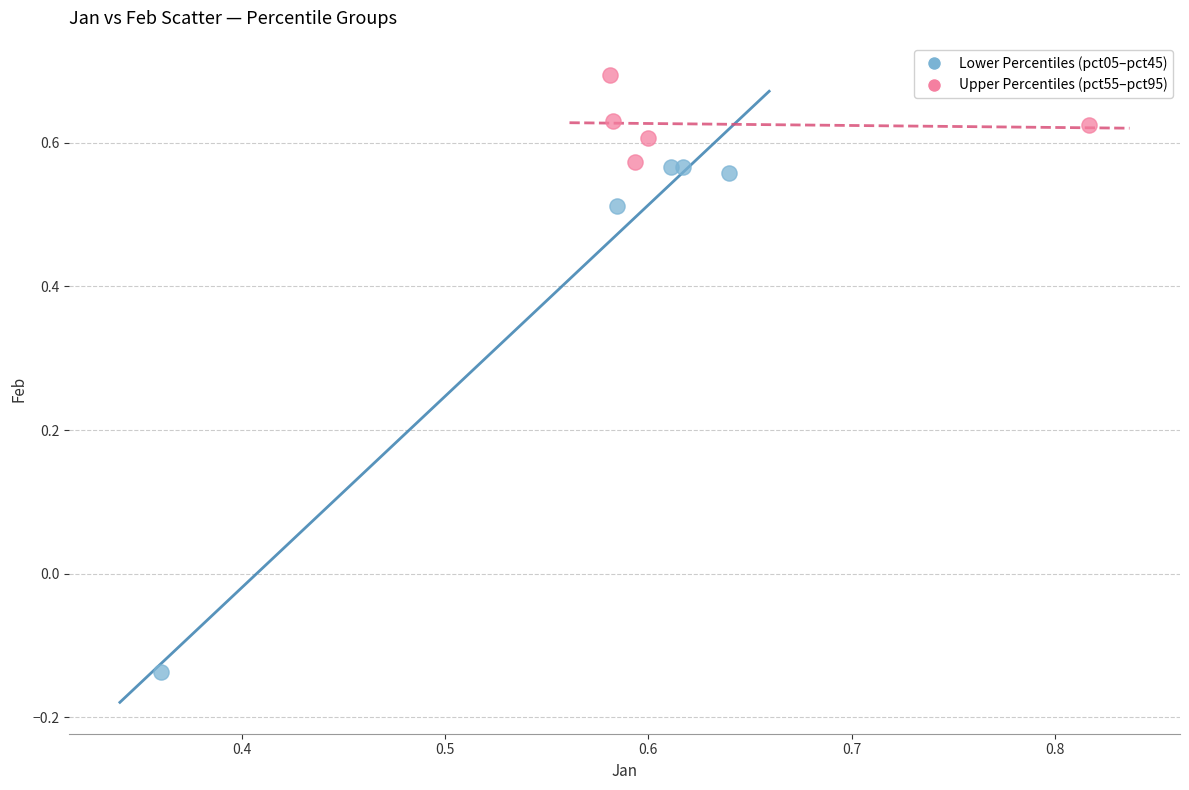

Which series contains the highest Y value?

Upper Percentiles (pct55–pct95)